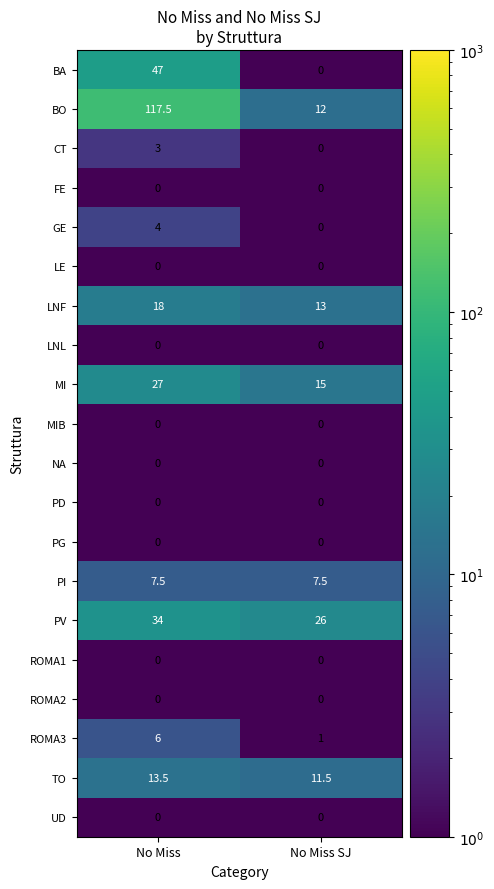

Is it true that ROMA3 equals 8.5 at No Miss?

False